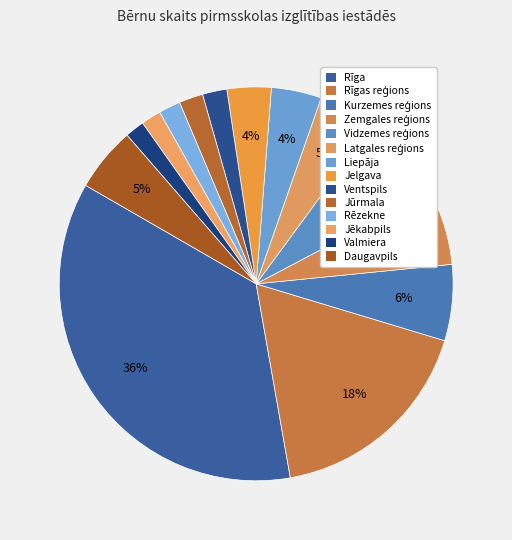

What percentage is the Ventspils slice, to the nearest percent?

2%